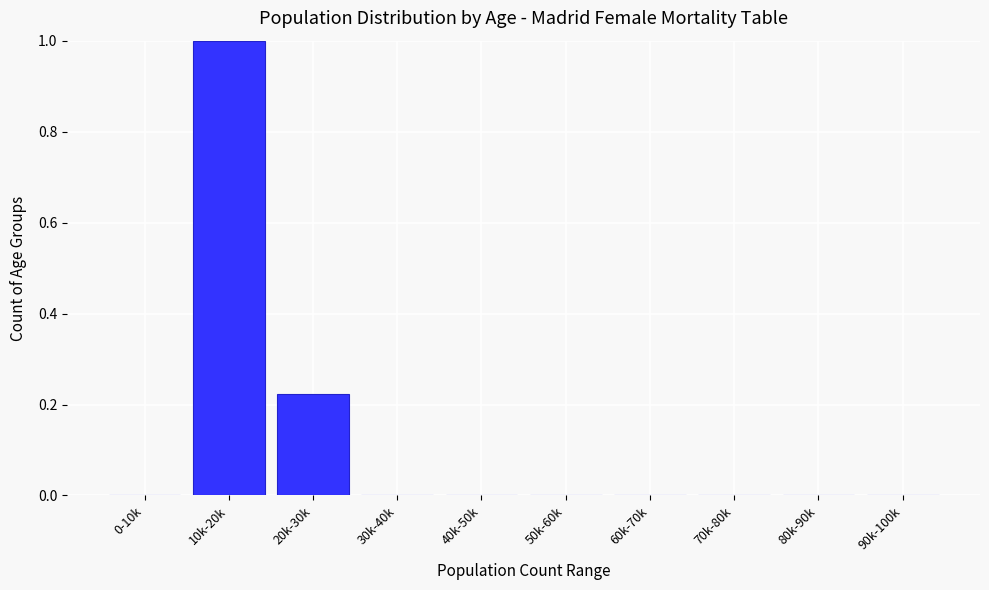

Between 0-10k and 20k-30k, which is larger?

20k-30k